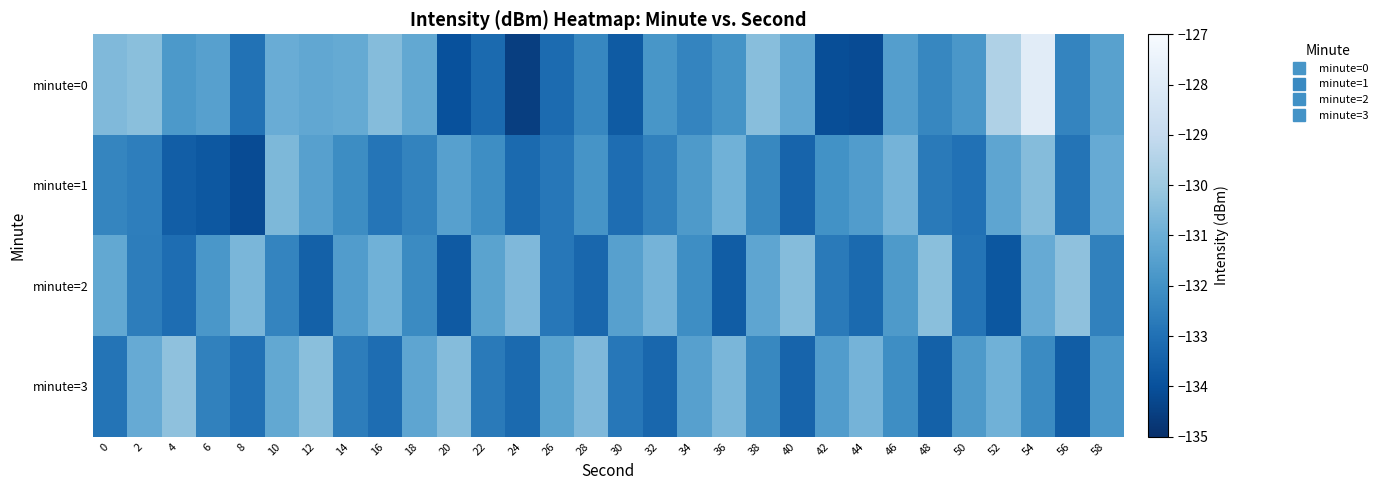

Which label corresponds to the smallest value in the chart?

24